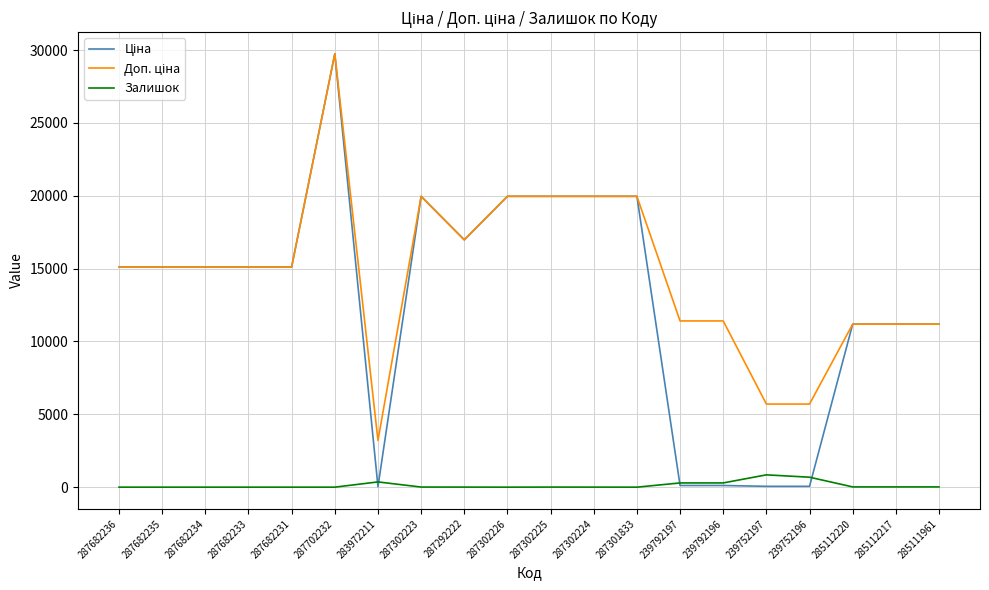

At which category does the chart reach its peak across all series?

287702232